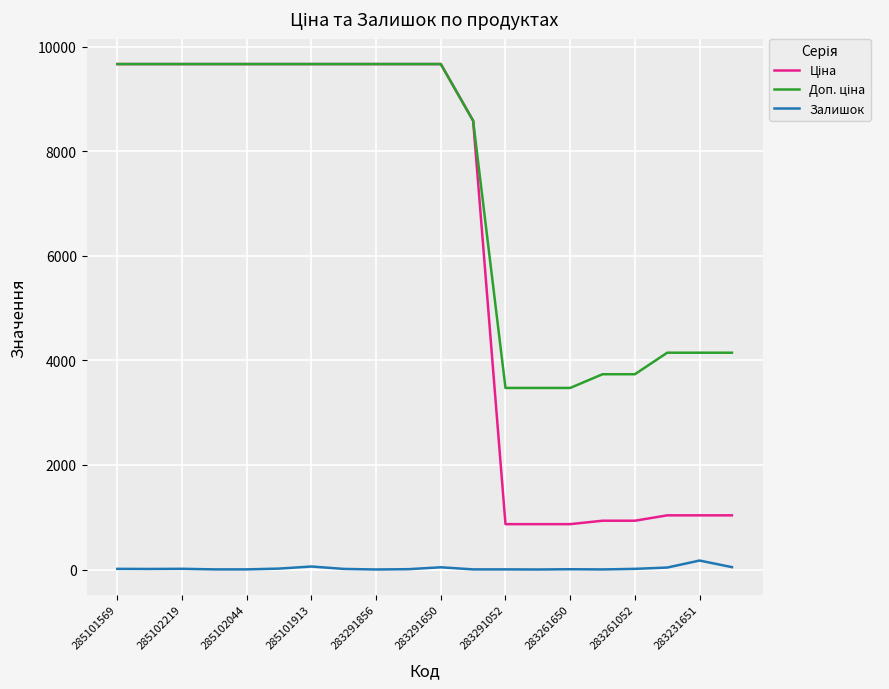

What is the greatest value displayed?

9664.7